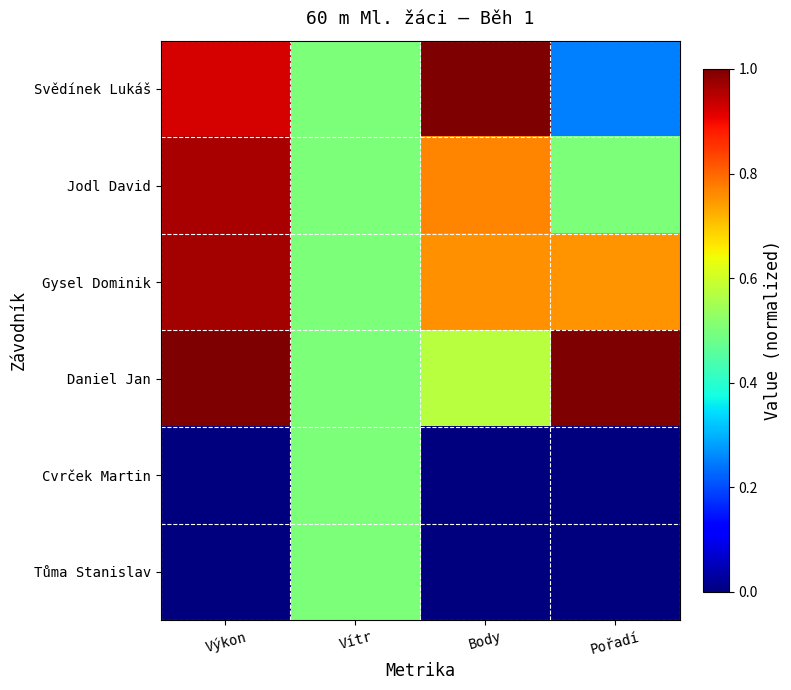

Rank the series by their maximum value, from highest to lowest.

Svědínek Lukáš, Daniel Jan, Gysel Dominik, Jodl David, Cvrček Martin, Tůma Stanislav